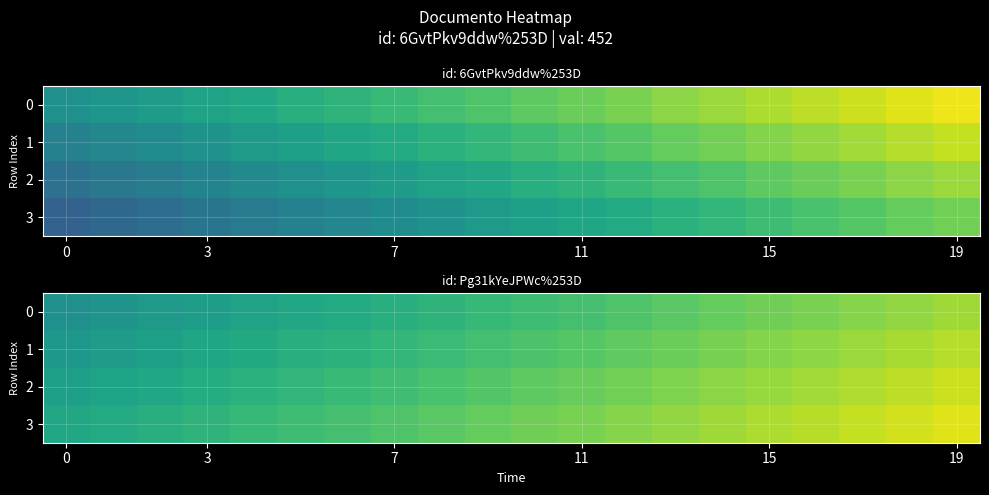

What is the sum of all 0 values?

9054.2